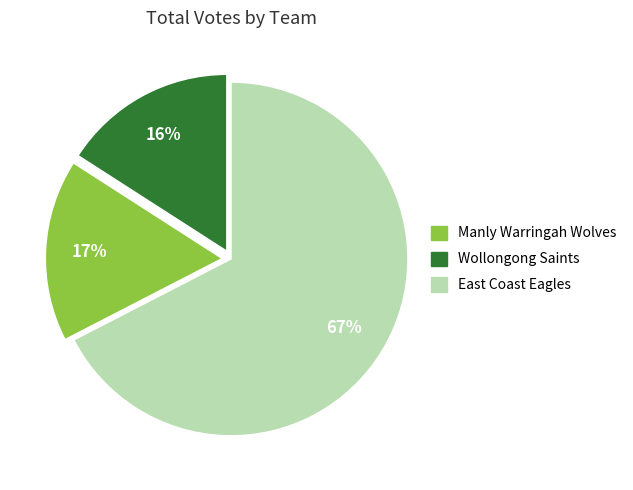

To the nearest percent, what is the average slice percentage?

33%